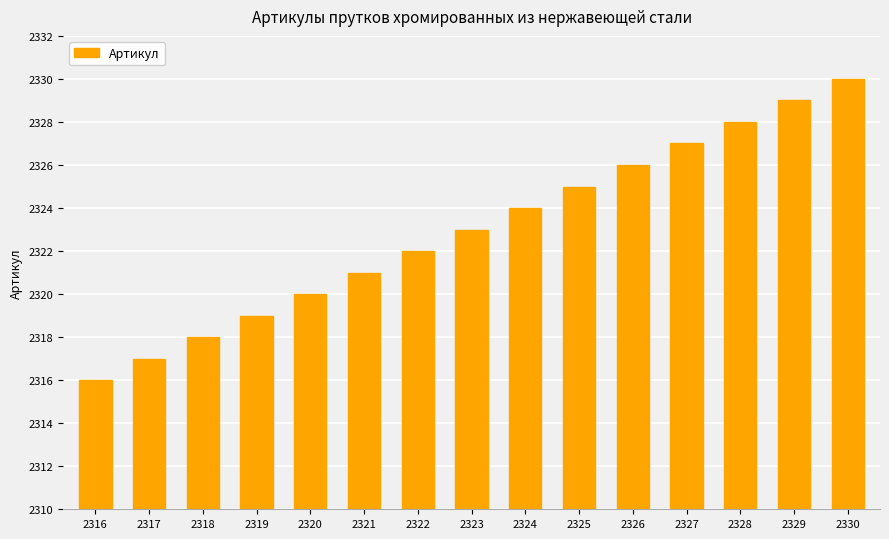

Reading left to right, list all the values displayed in this chart.

2316=2316	2317=2317	2318=2318	2319=2319	2320=2320	2321=2321	2322=2322	2323=2323	2324=2324	2325=2325	2326=2326	2327=2327	2328=2328	2329=2329	2330=2330